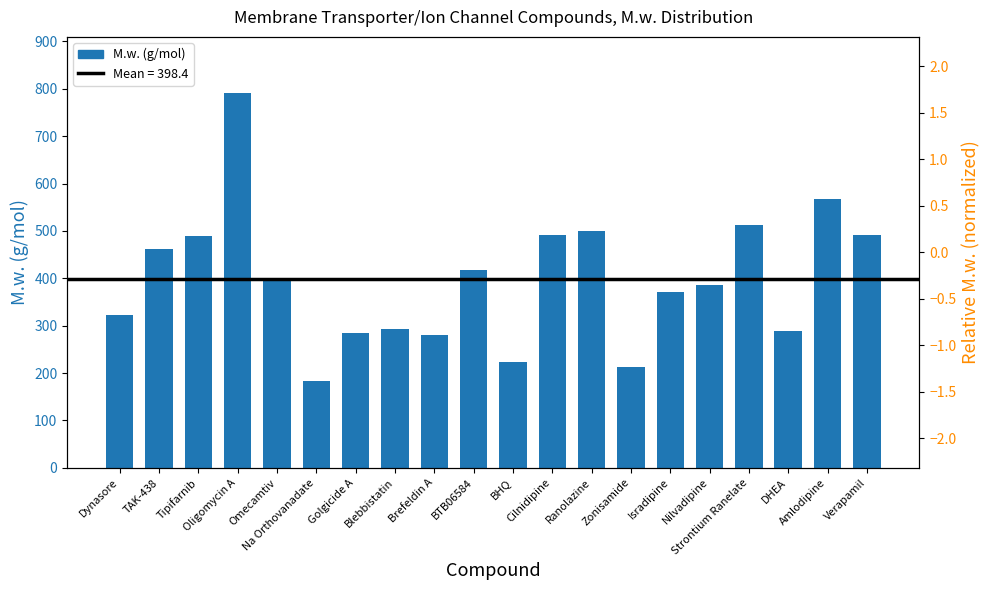

How many data points does each series have?

20